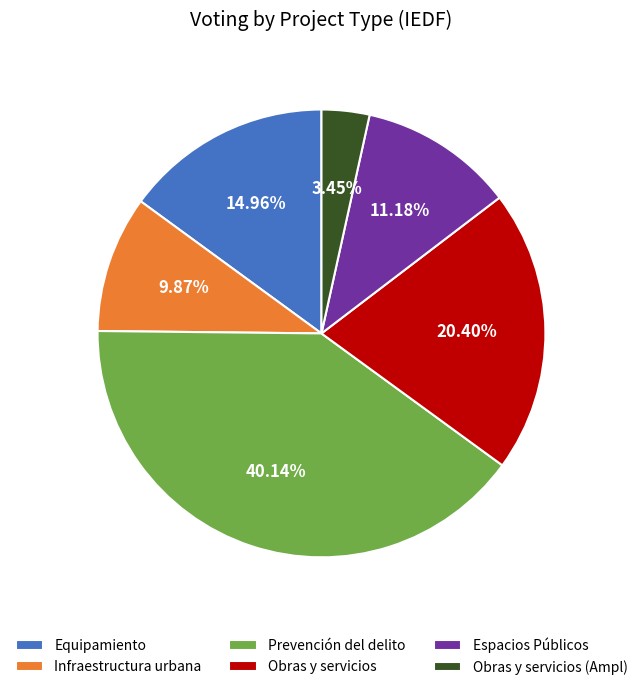

Do Prevención del delito and Espacios Públicos together represent more than half of the pie?

Yes